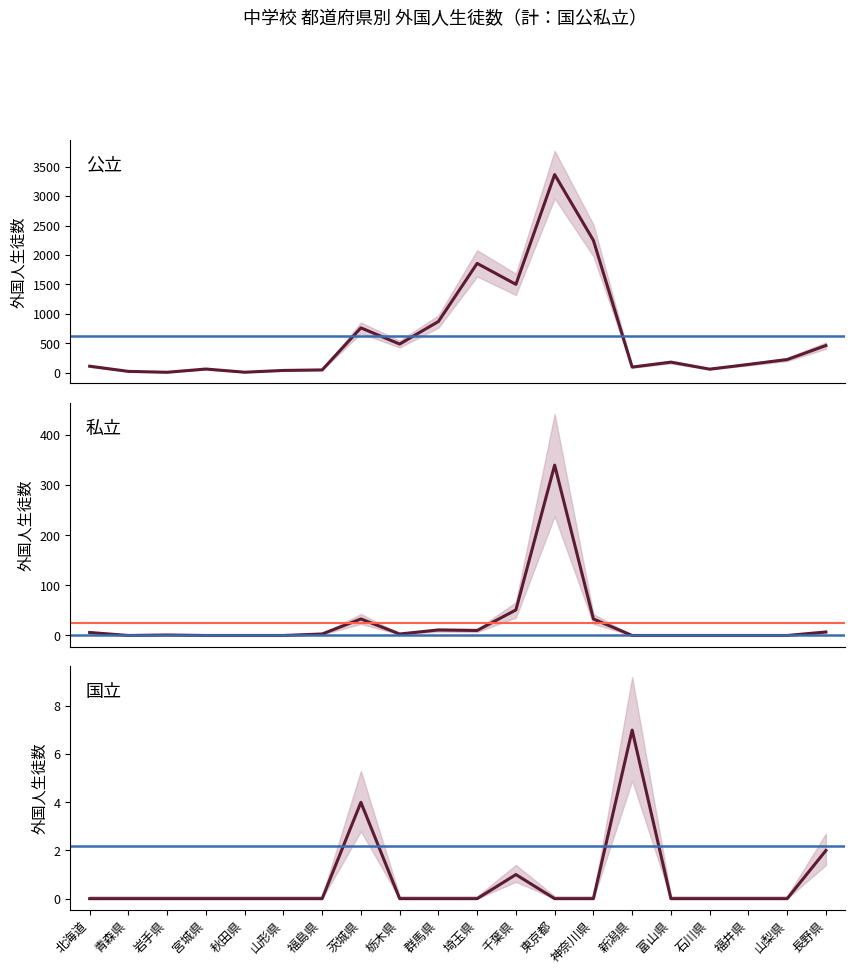

List the labels in order of 私立 value, largest first.

東京都, 千葉県, 茨城県, 神奈川県, 群馬県, 埼玉県, 長野県, 北海道, 福島県, 栃木県, 岩手県, 青森県, 宮城県, 秋田県, 山形県, 新潟県, 富山県, 石川県, 福井県, 山梨県